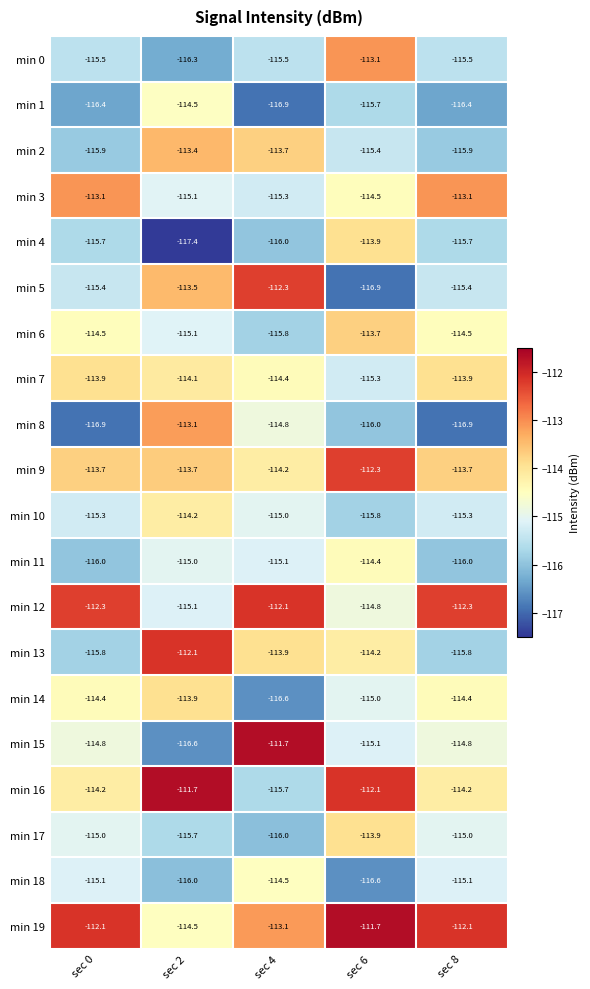

What is the difference between the maximum and minimum values in the min 8 series?

3.8